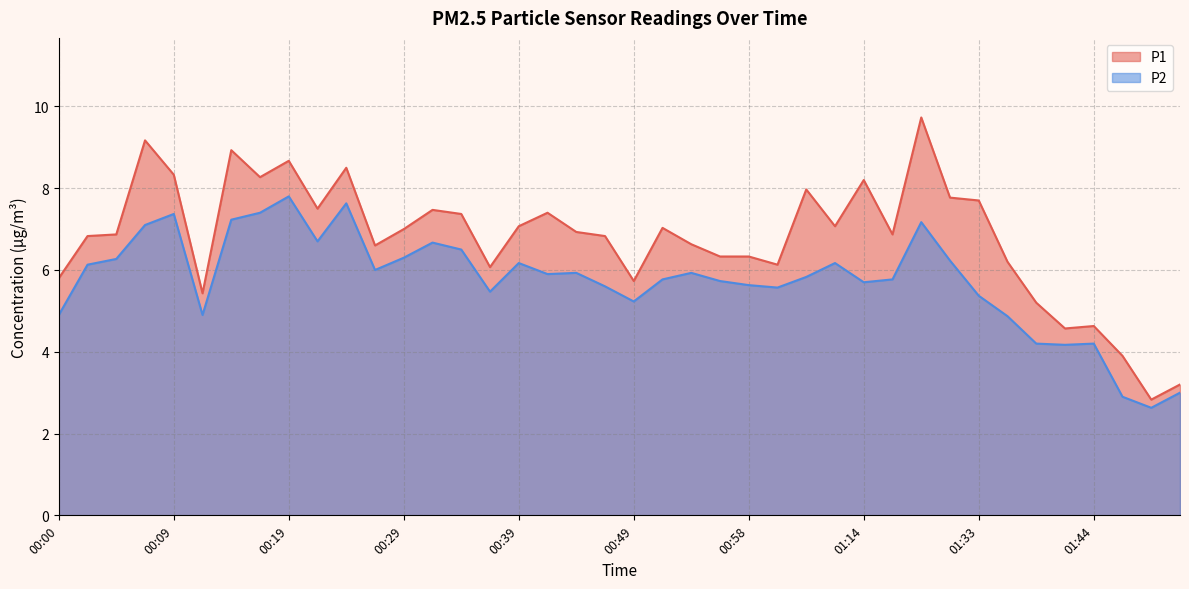

Is it true that P2 equals 11.4 at 00:34?

False